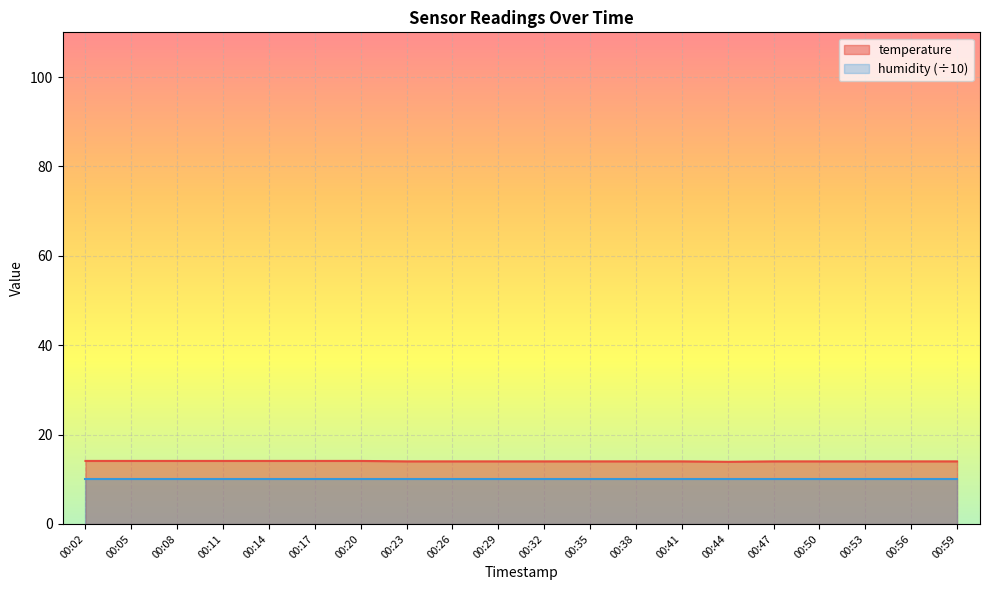

List the labels in order of value, largest first.

00:02, 00:05, 00:08, 00:11, 00:14, 00:17, 00:20, 00:23, 00:26, 00:29, 00:32, 00:35, 00:38, 00:41, 00:47, 00:50, 00:53, 00:56, 00:59, 00:44